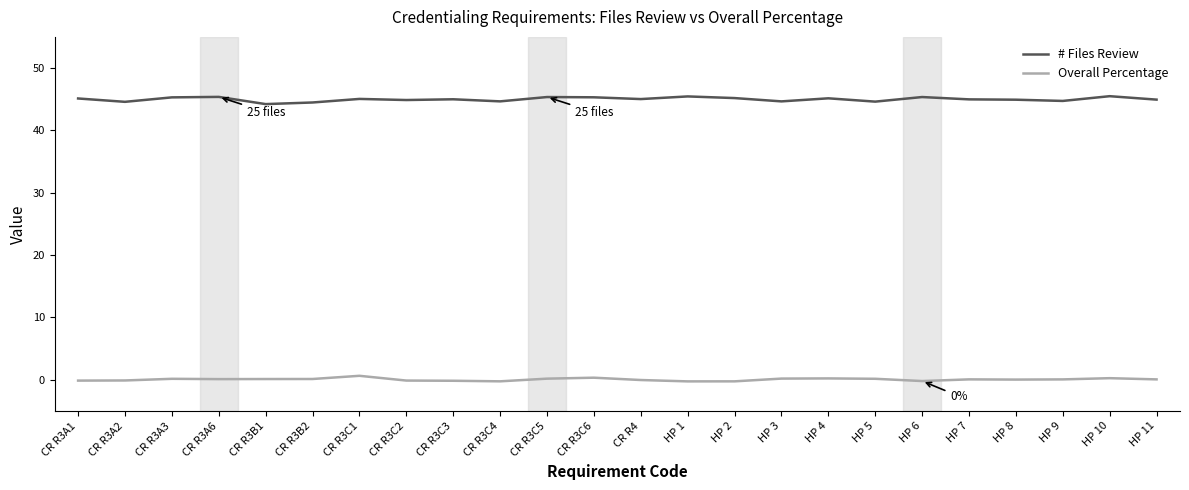

What is the difference between the highest and lowest values at HP 2?

45.4